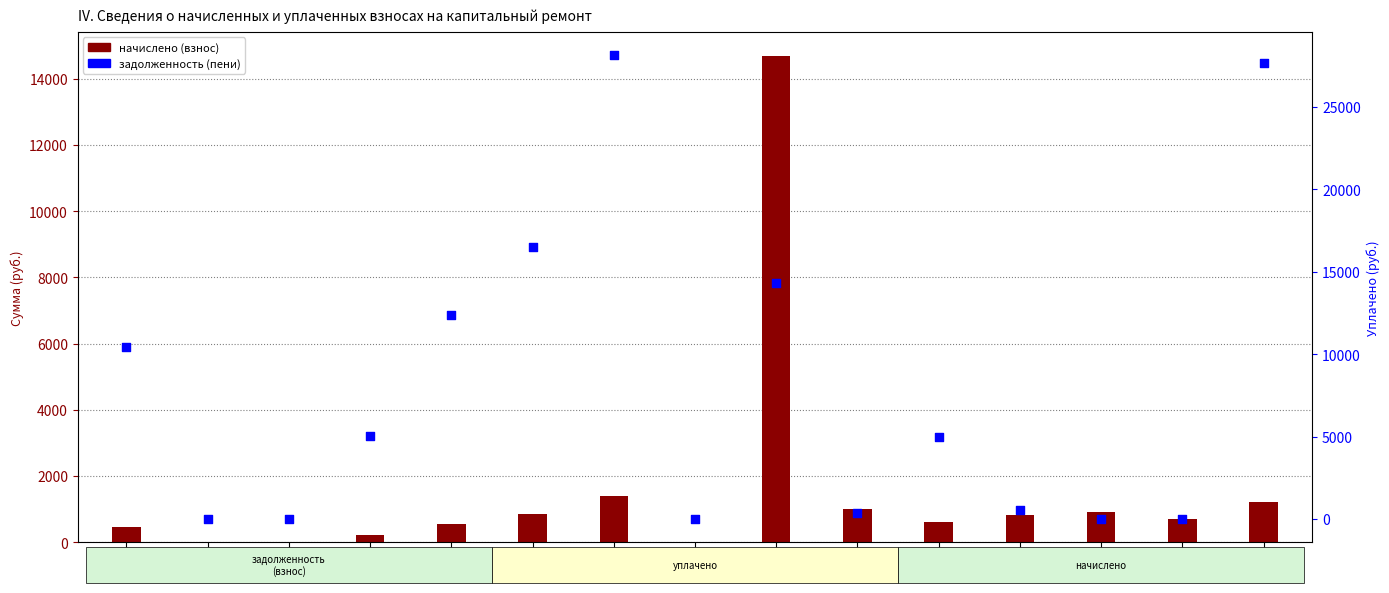

Is the value of начислено at №3 greater than the value of задолженность (пени) at №6?

No